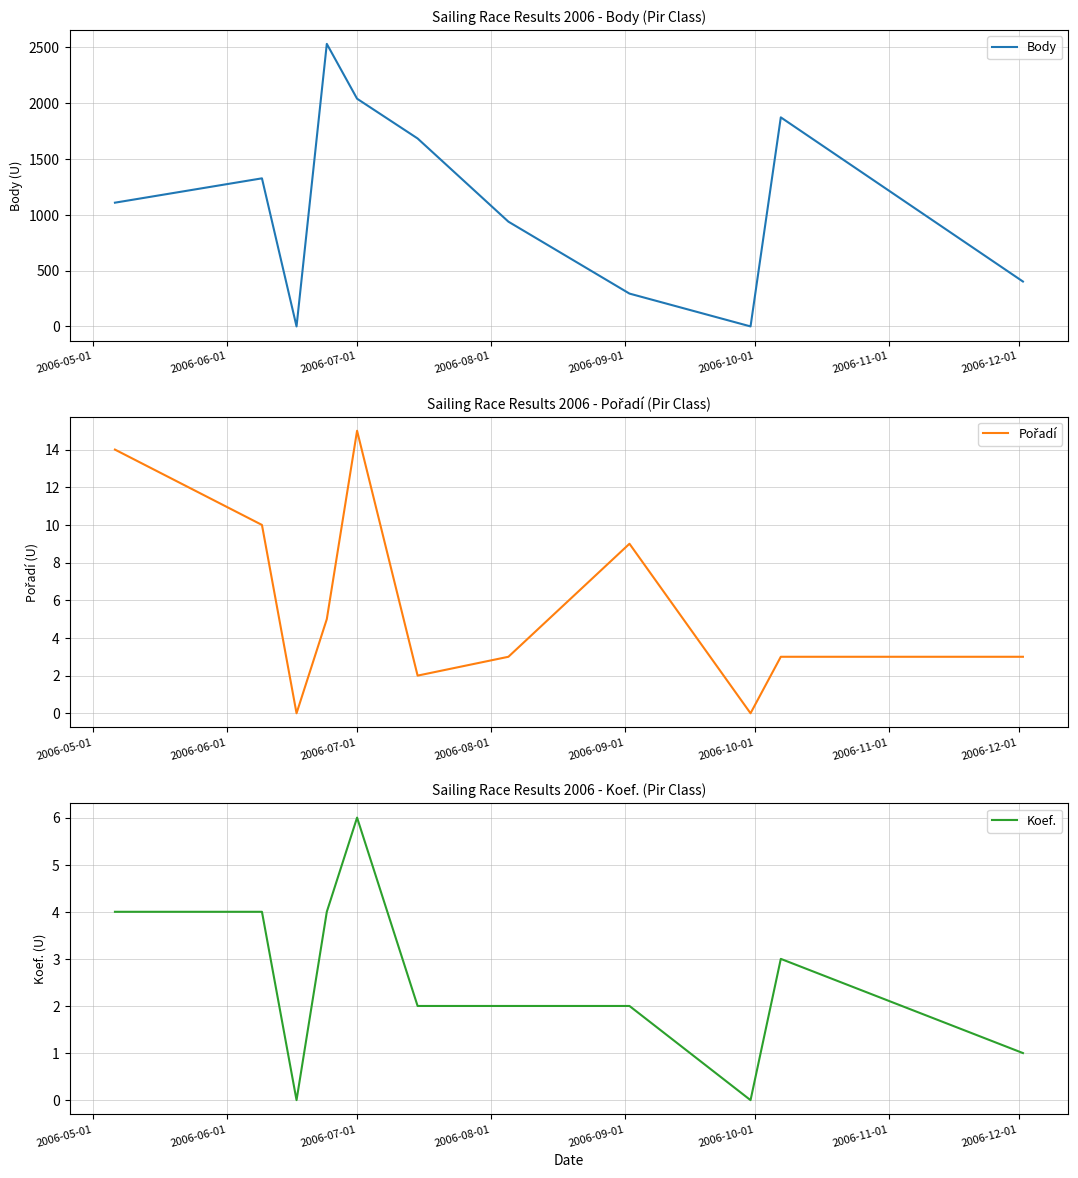

How many lines are shown in the chart?

3